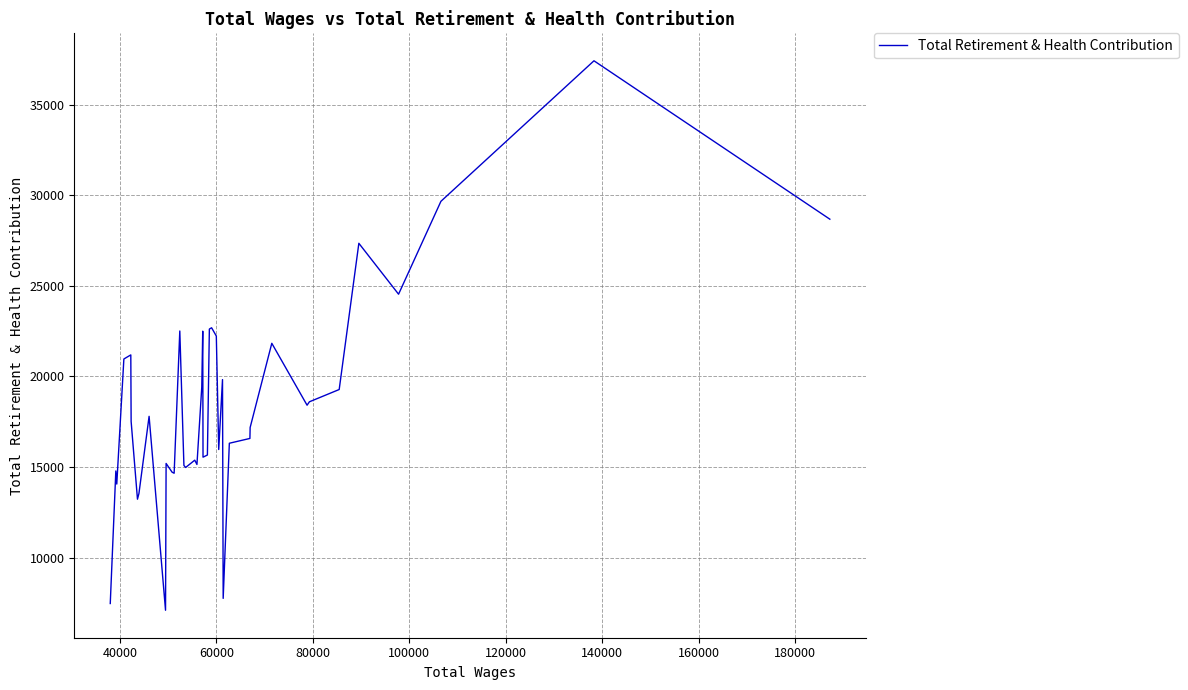

What is the maximum value shown in the chart?

37413